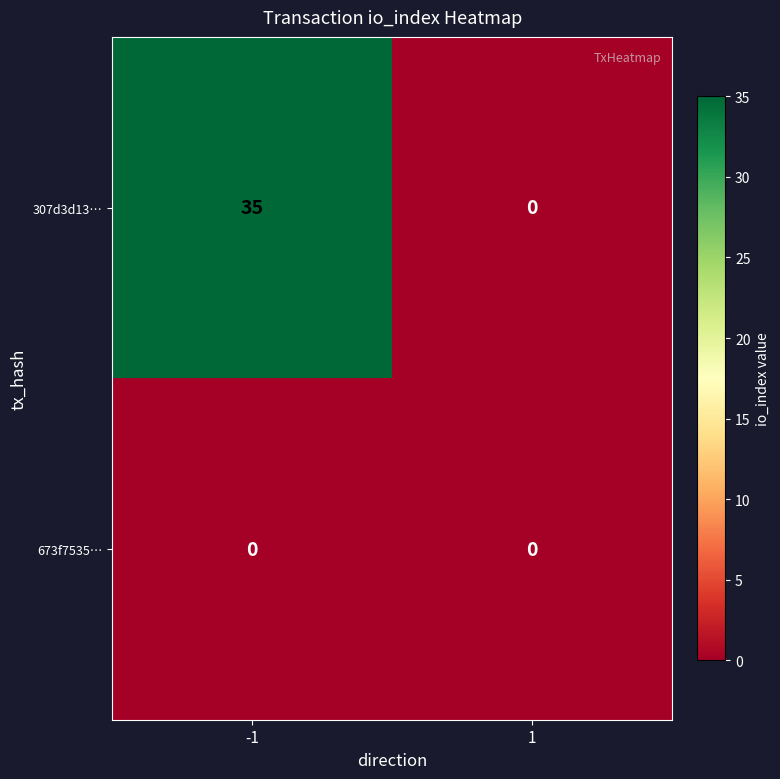

Count the number of data series in this chart.

2